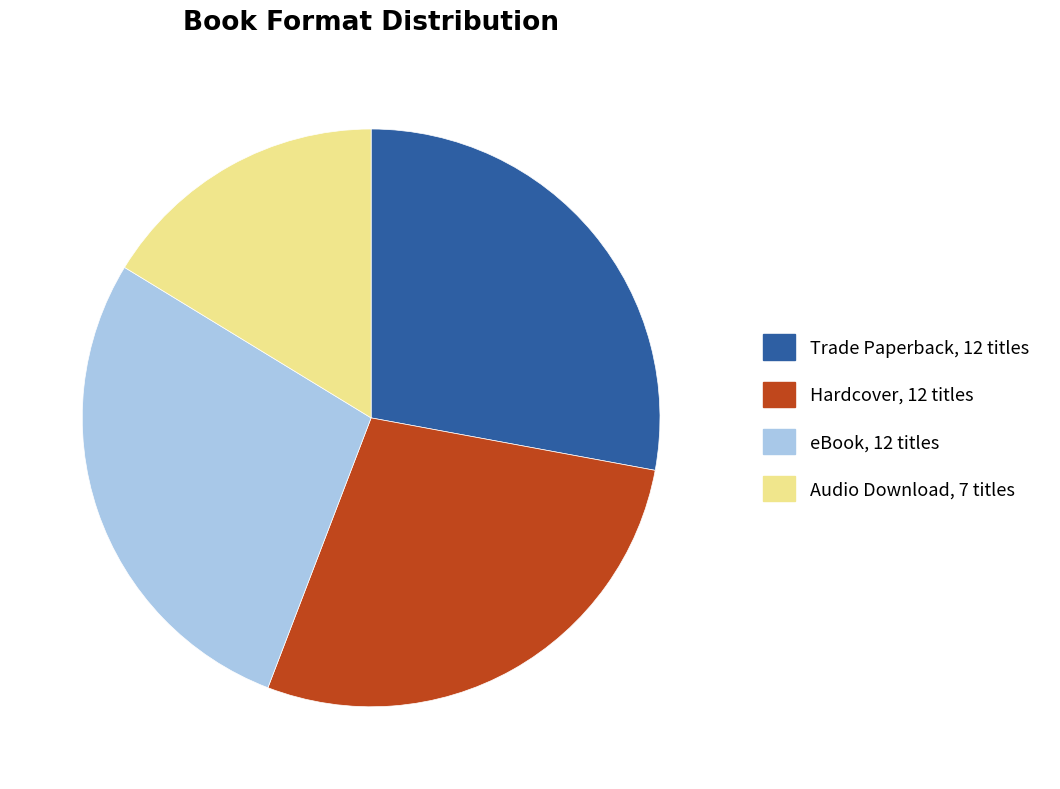

Is the sum of Audio Download and Hardcover greater than half?

No